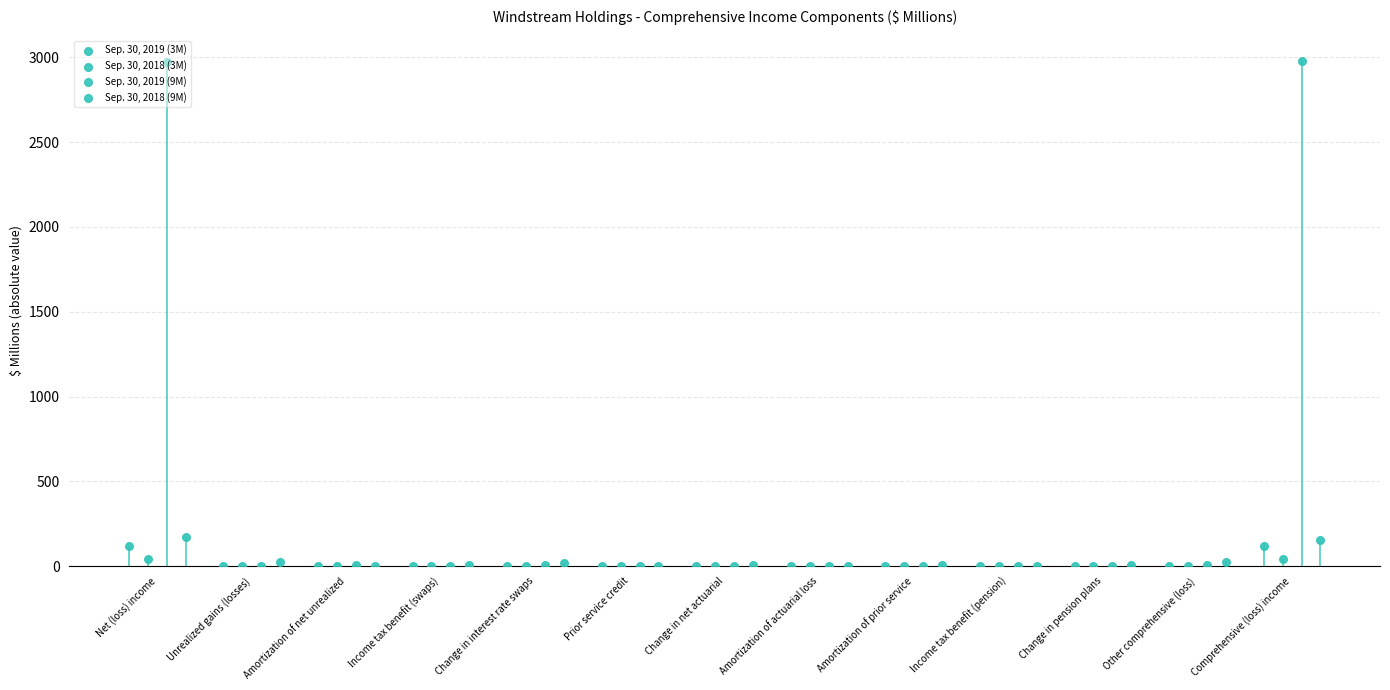

Which series has the largest total across all categories?

Sep. 30, 2019 (9M)